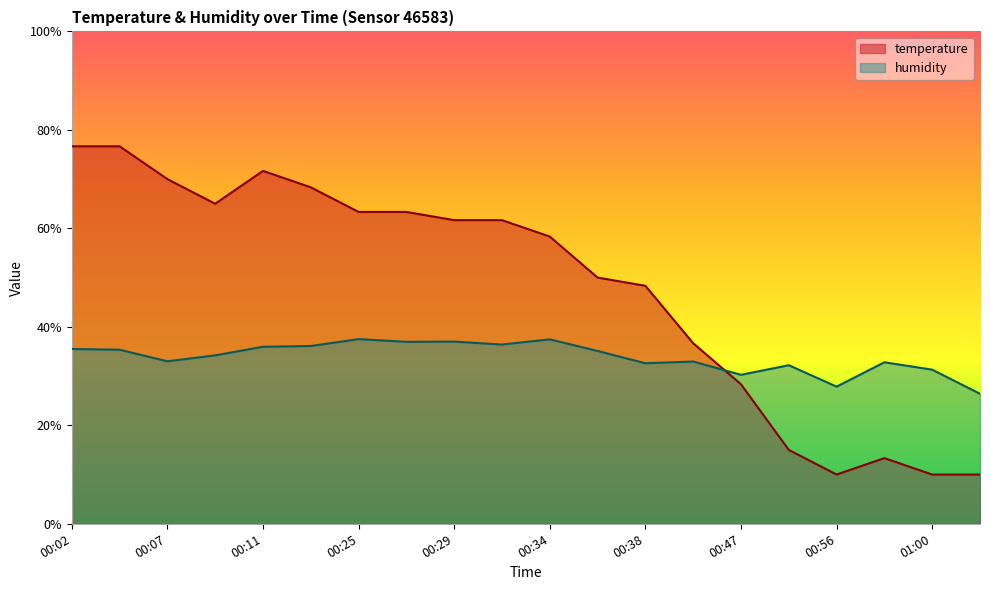

Which series has the largest total across all categories?

temperature